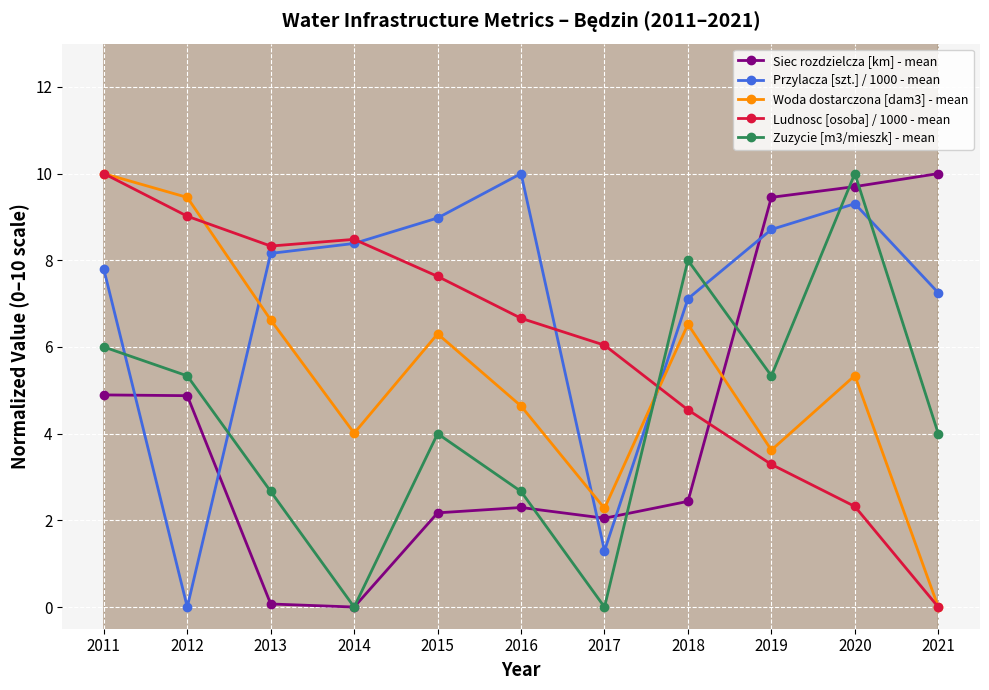

How many times do Zuzycie [m3/mieszk] - mean and Woda dostarczona [dam3] - mean cross each other?

1